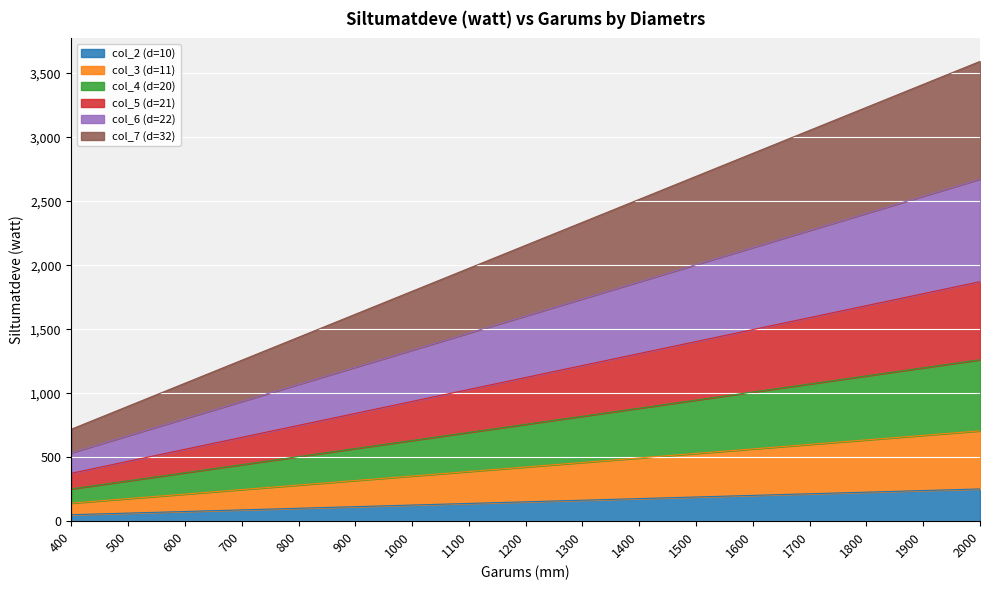

Rank the categories by col_7 (d=32) value from highest to lowest.

2000, 1900, 1800, 1700, 1600, 1500, 1400, 1300, 1200, 1100, 1000, 900, 800, 700, 600, 500, 400